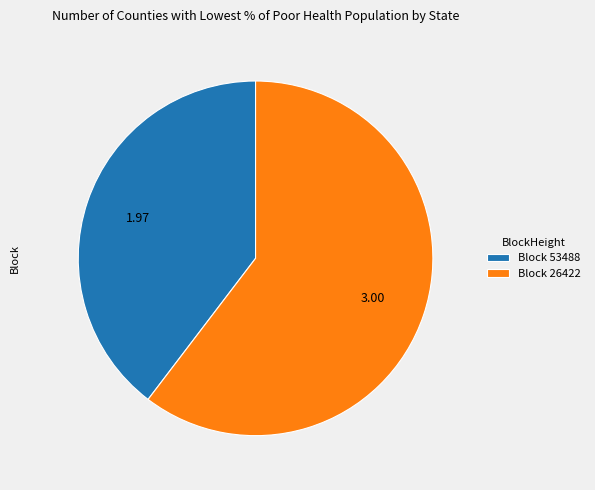

How many slices are in this pie chart?

2